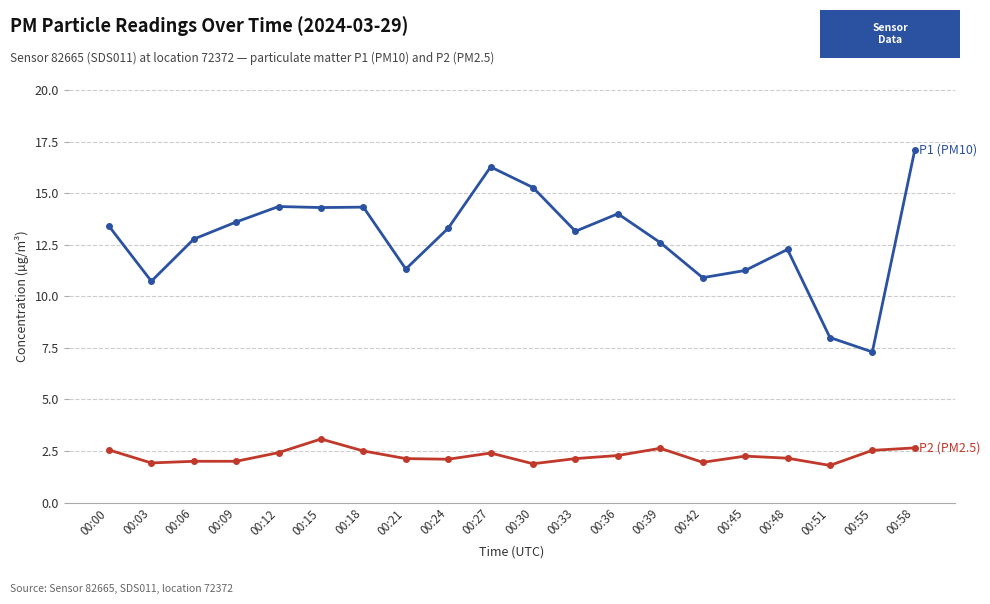

At which category is the sum across all series the highest?

00:58